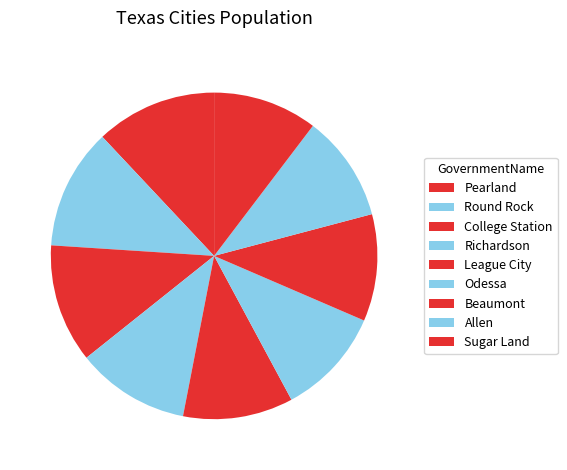

To the nearest percent, what portion does Allen represent?

11%